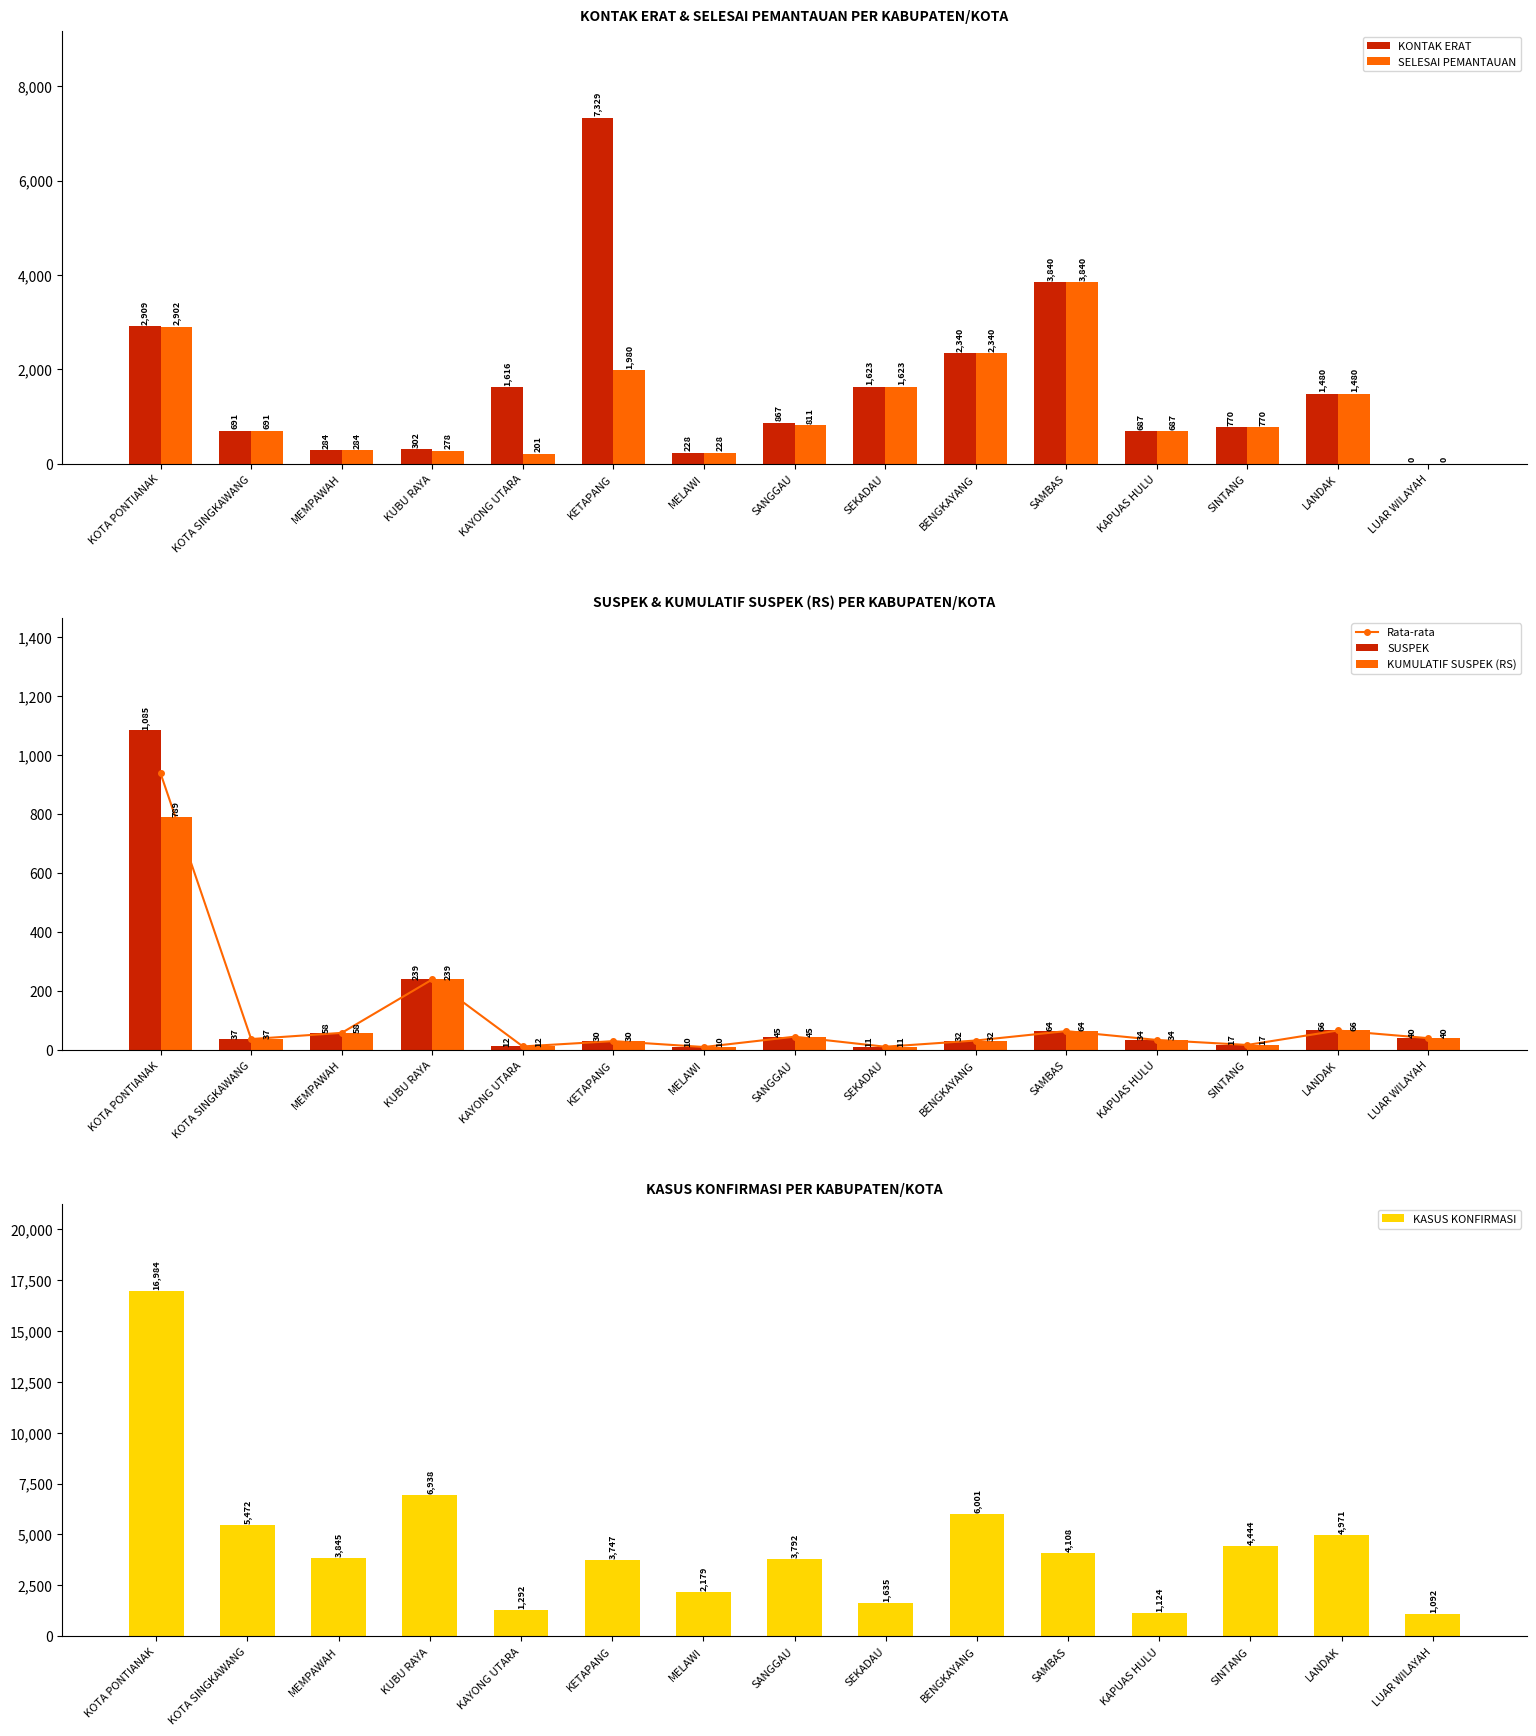

List the labels in order of KUMULATIF SUSPEK (RS) value, largest first.

KOTA PONTIANAK, KUBU RAYA, LANDAK, SAMBAS, MEMPAWAH, SANGGAU, LUAR WILAYAH, KOTA SINGKAWANG, KAPUAS HULU, BENGKAYANG, KETAPANG, SINTANG, KAYONG UTARA, SEKADAU, MELAWI